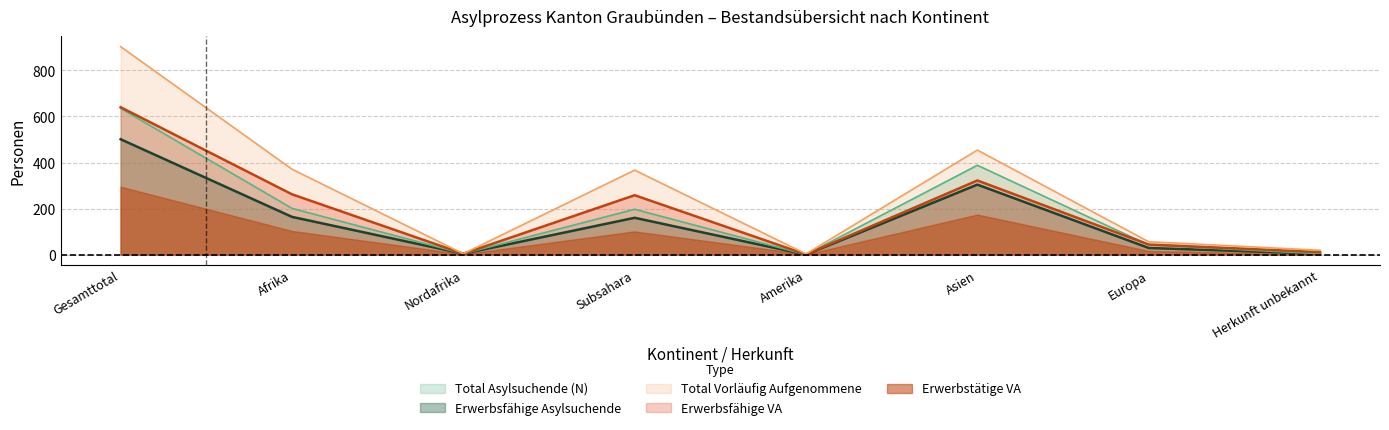

True or false: Erwerbsfaehig_Asyl has a value of 285 at Subsahara.

False